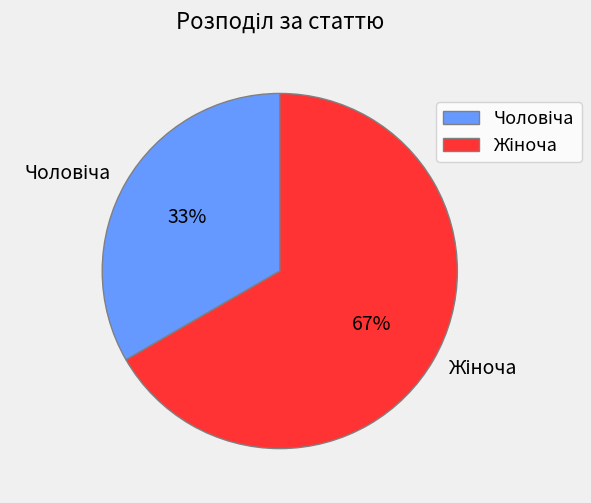

How many segments does this pie chart have?

2